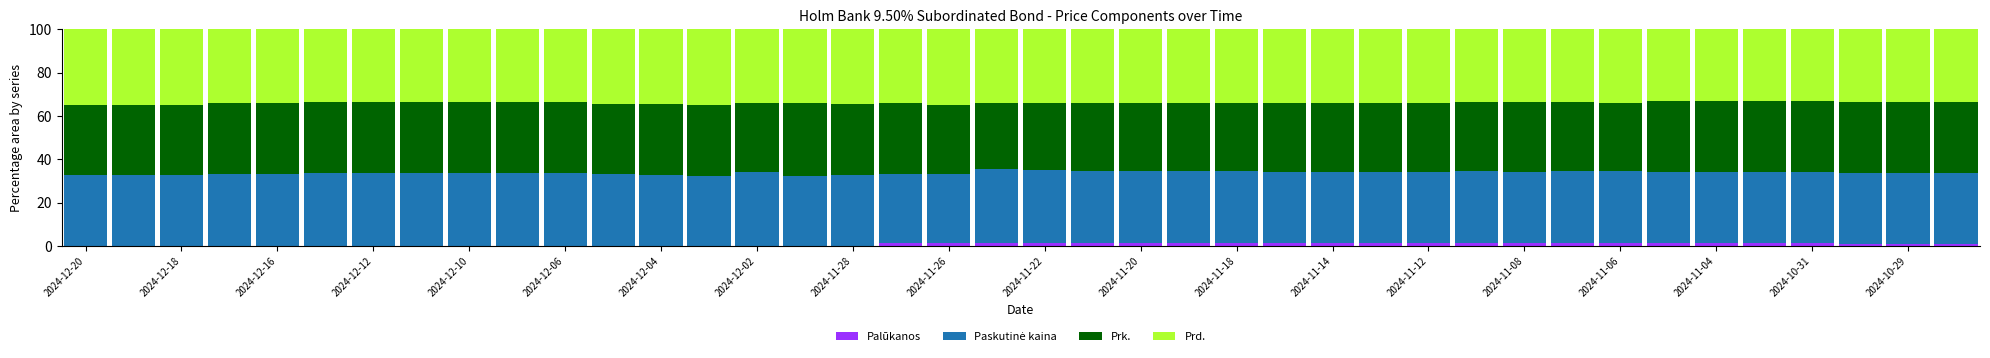

Count the number of data series in this chart.

4